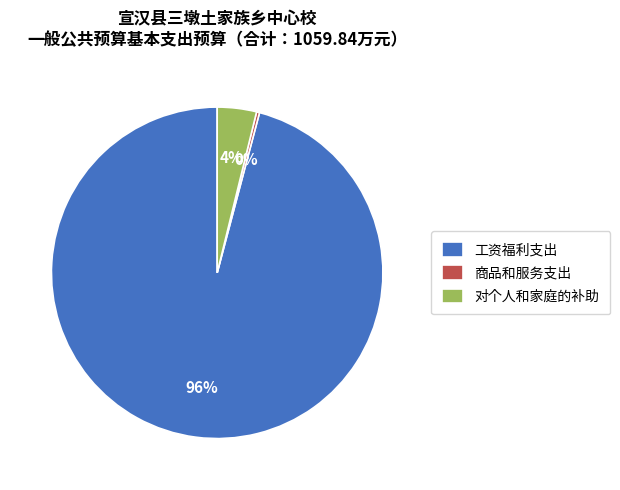

What is the smallest slice in the pie chart?

商品和服务支出